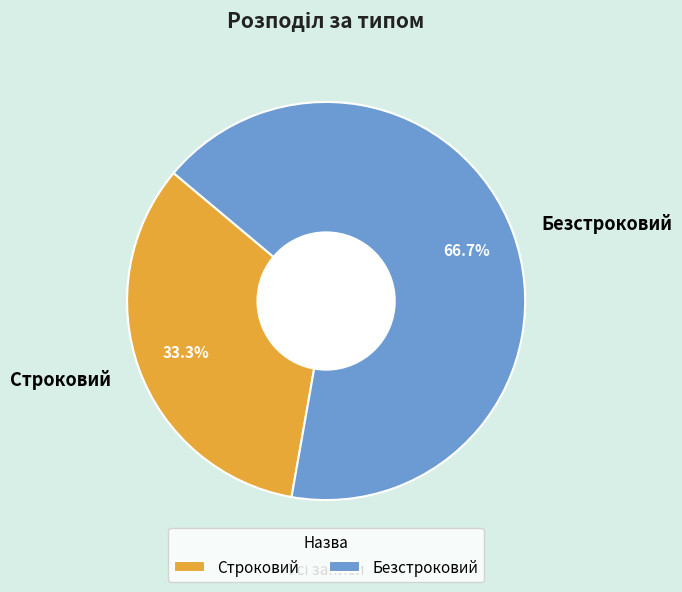

Is it true that Безстроковий is 73% of the pie?

False